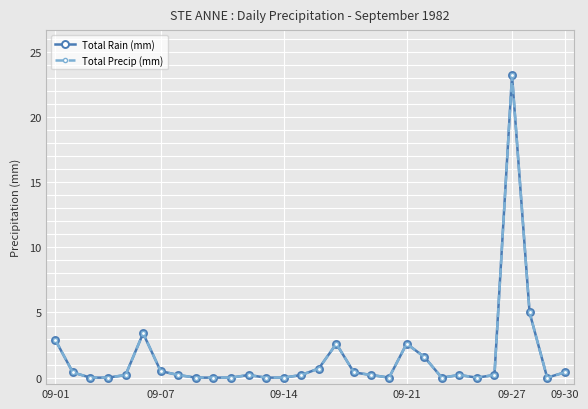

Does the chart have visible grid lines?

Yes